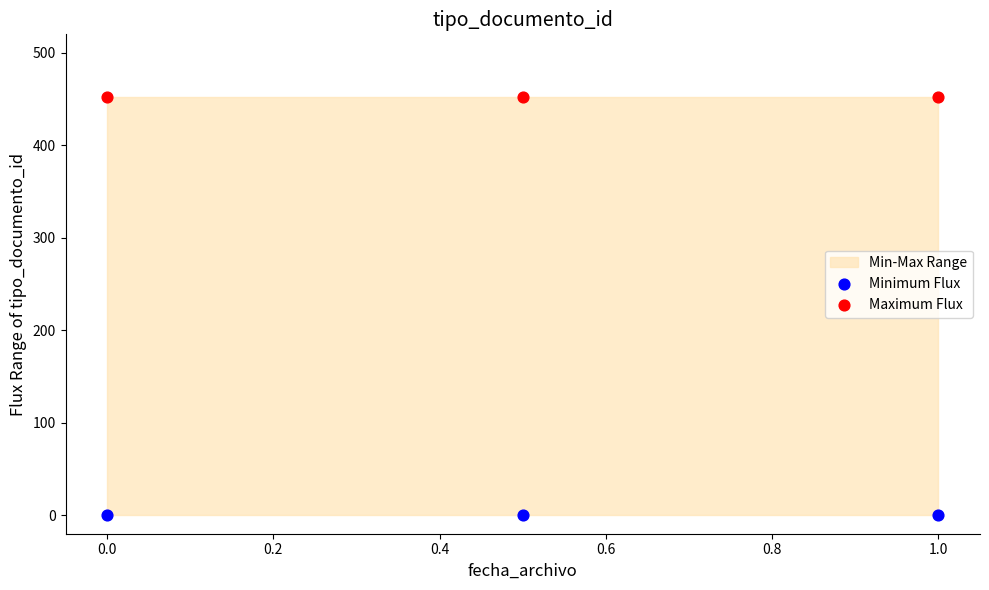

Which series contains the lowest Y value?

Minimum Flux